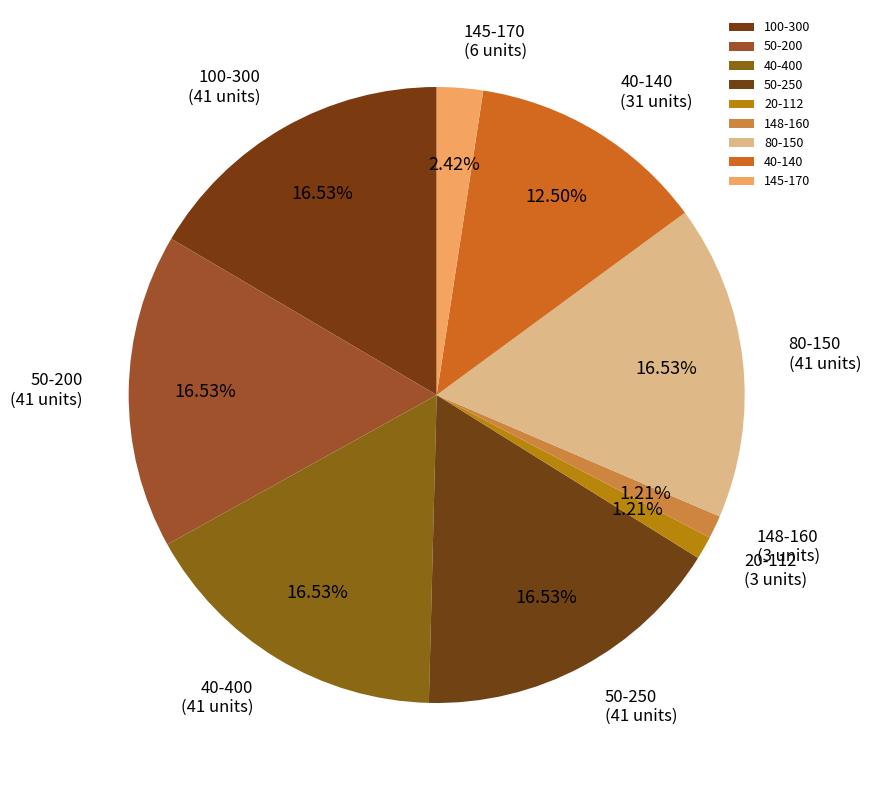

Between 20-112 and 100-300, which is larger?

100-300